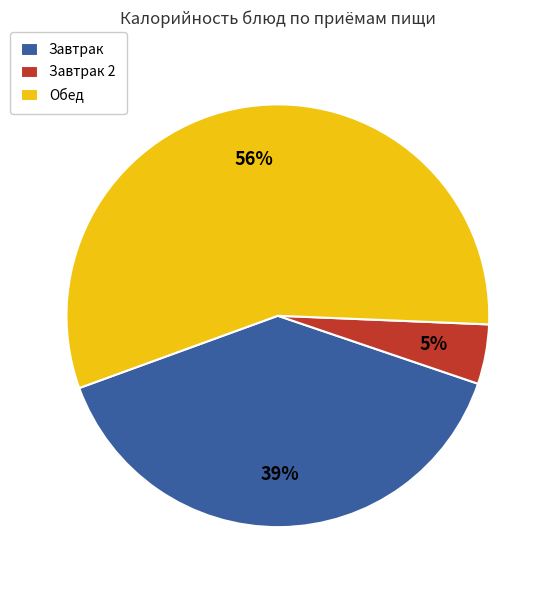

What percentage is the Завтрак slice, to the nearest percent?

39%